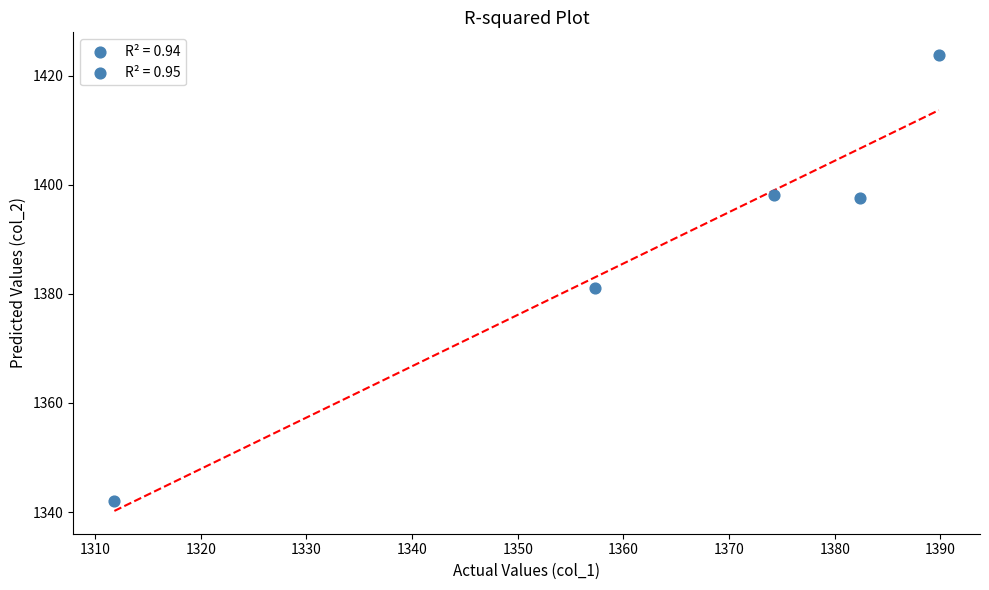

What is the average Y value?

1388.5